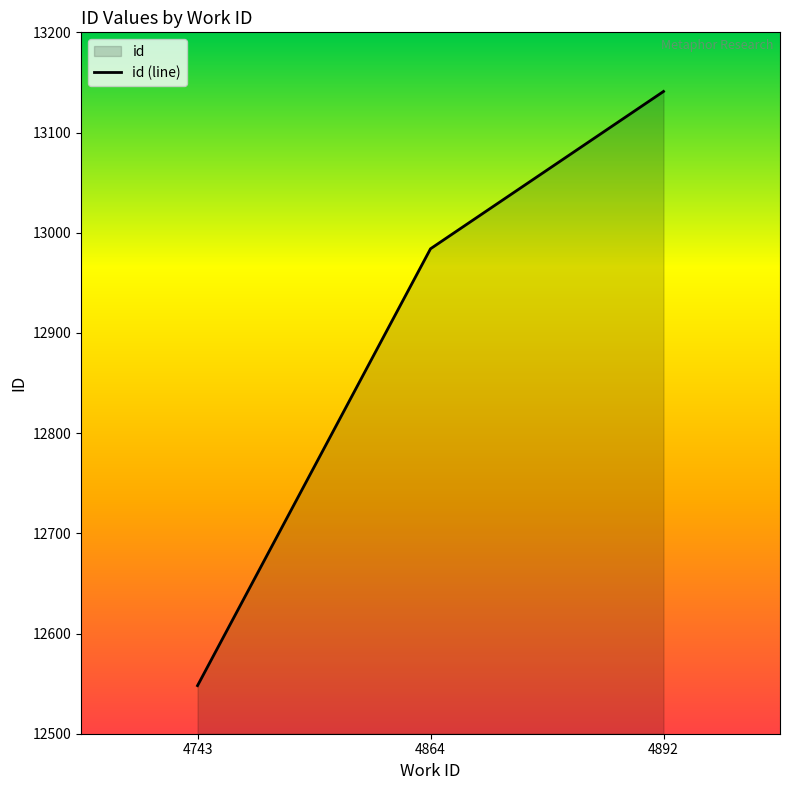

What is the value of the 2nd point from the left?

12984